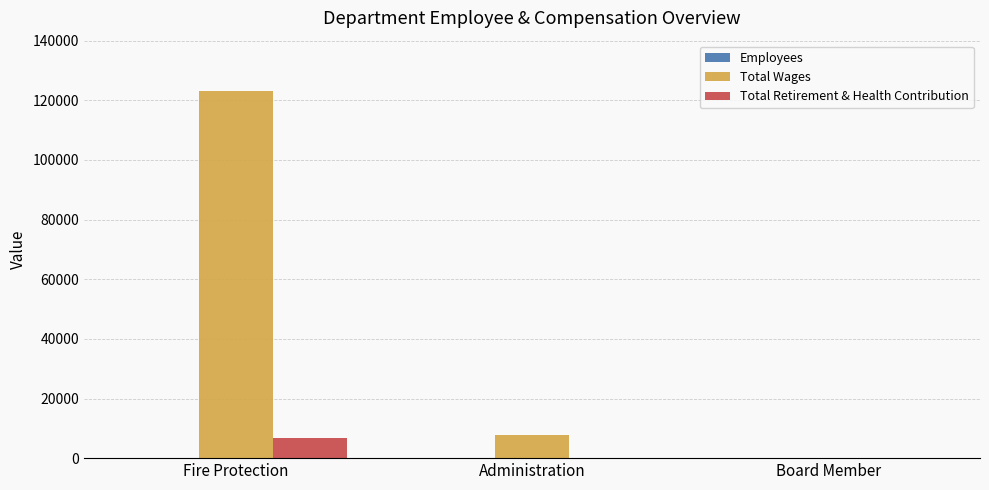

Which series has the largest total across all categories?

Total Wages